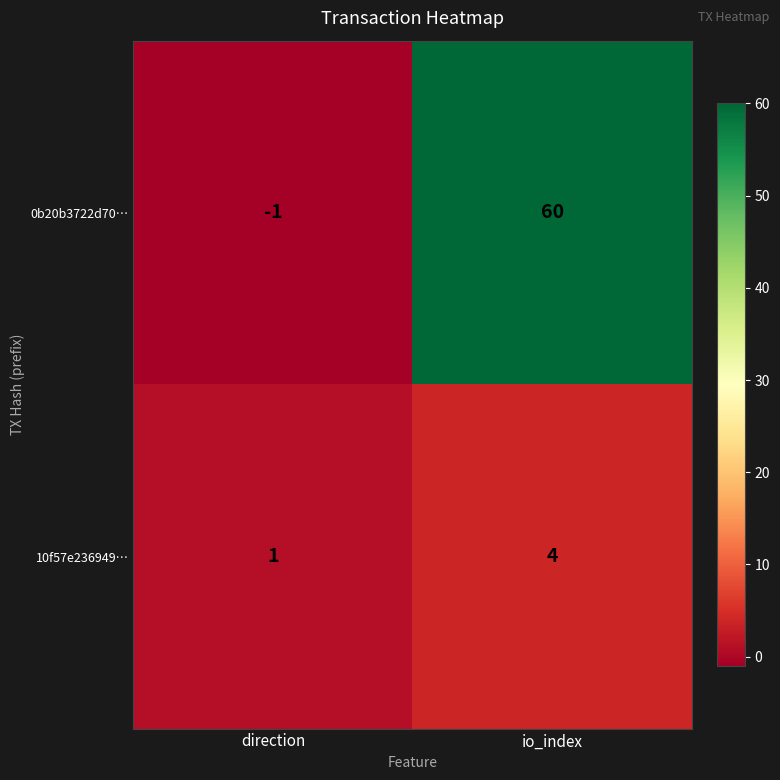

Which label corresponds to the largest value in the chart?

io_index